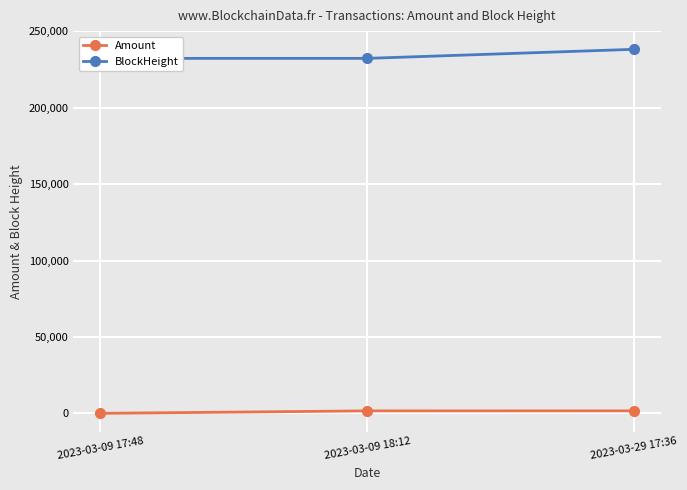

What is the sum of the Amount values at 2023-03-29 17:36 and 2023-03-09 17:48?

1633.4